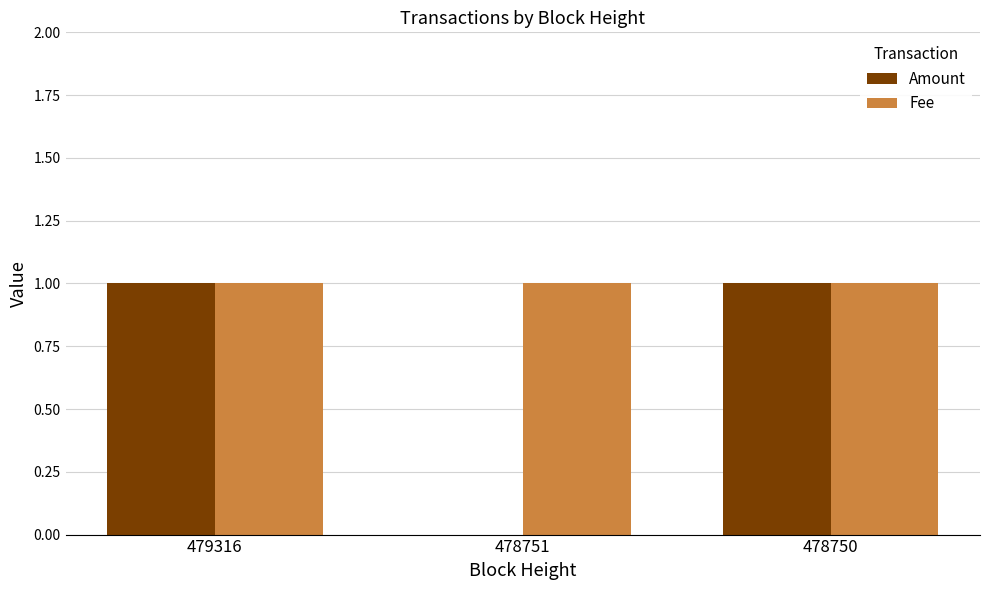

What are all the series names shown in the legend?

Amount, Fee